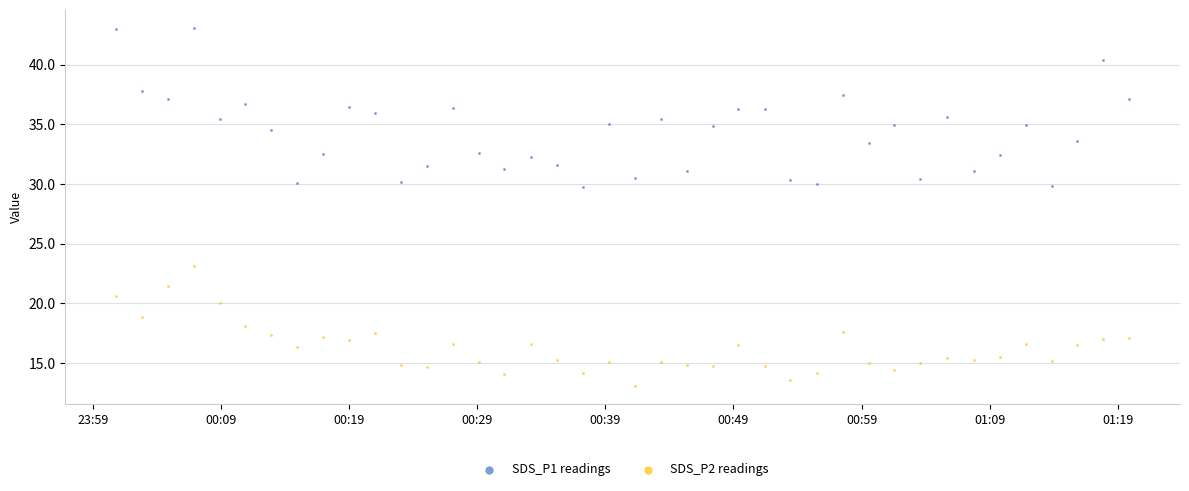

Which series has the largest Y range (max minus min)?

SDS_P1 readings